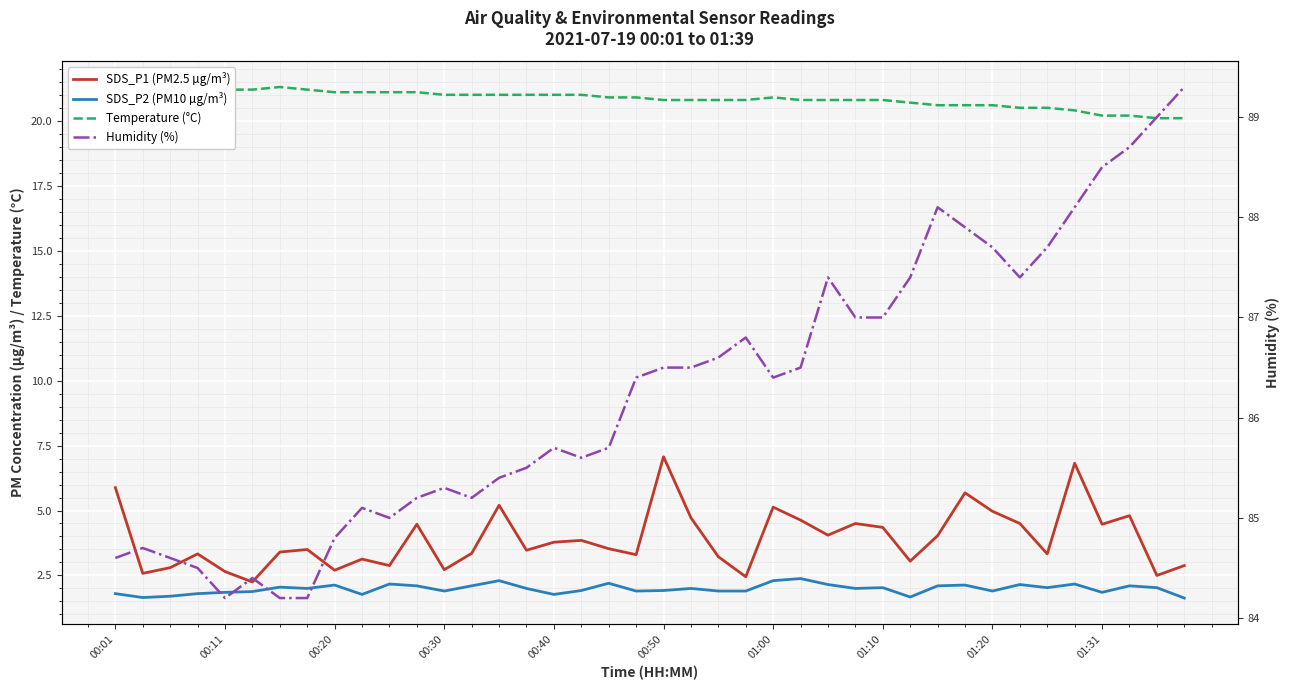

Which category has the highest value in the Humidity (%) series?

39